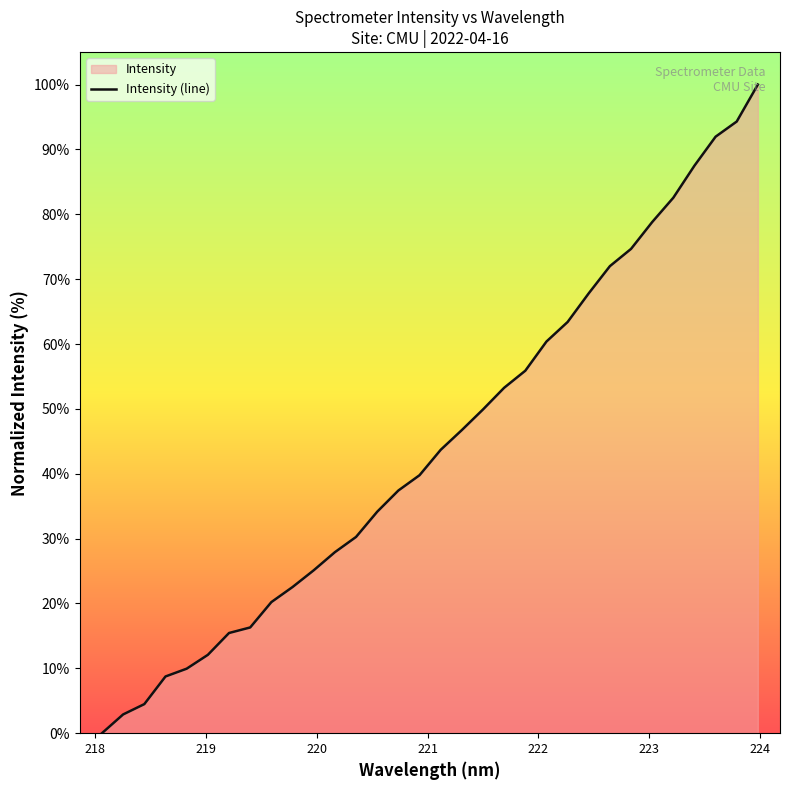

What is the value of the 22nd point from the left?

60.4